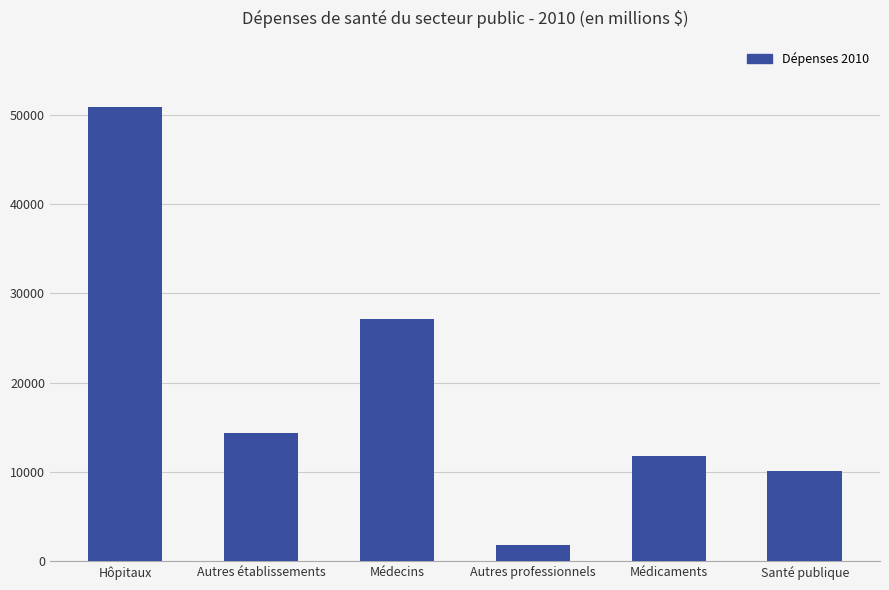

Between Autres établissements and Autres professionnels, which is larger?

Autres établissements